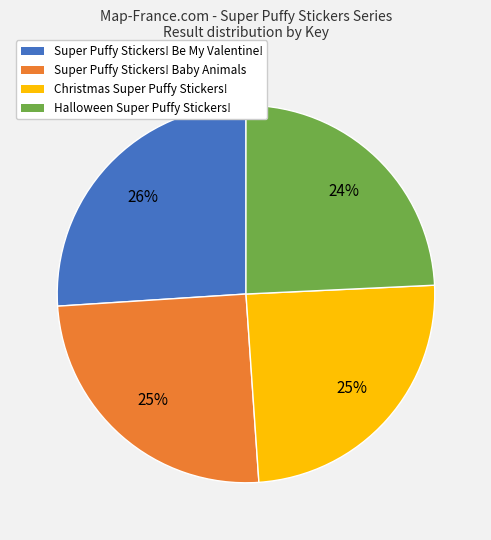

To the nearest percent, what is the difference between the Halloween Super Puffy Stickers! and Super Puffy Stickers! Be My Valentine! slice percentages?

2%